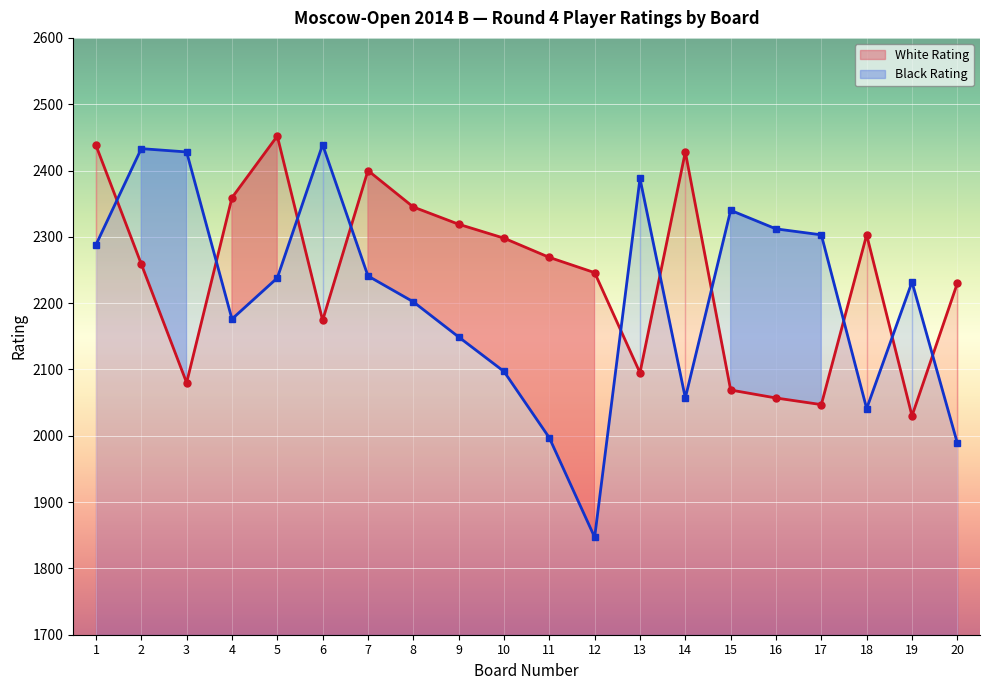

Which category has the lowest value in the Black Rating series?

12